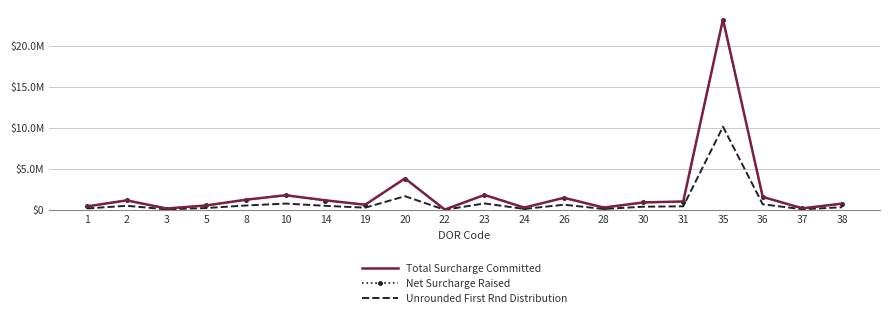

What are all the series names shown in the legend?

Total Surcharge Committed, Net Surcharge Raised, Unrounded First Rnd Distribution